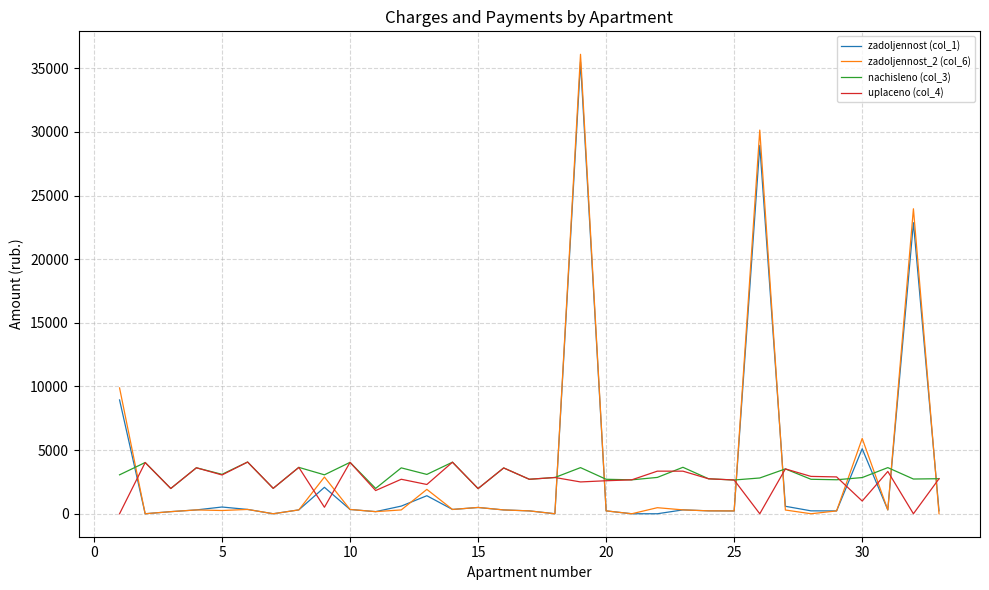

How many categories are shown in the chart?

33